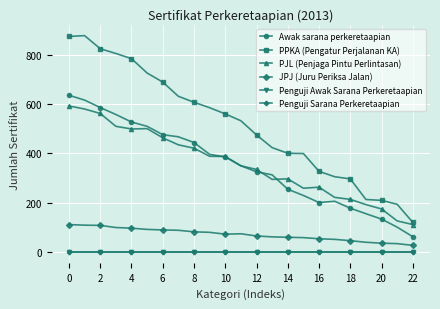

Which series has the largest total across all categories?

PPKA (Pengatur Perjalanan KA)